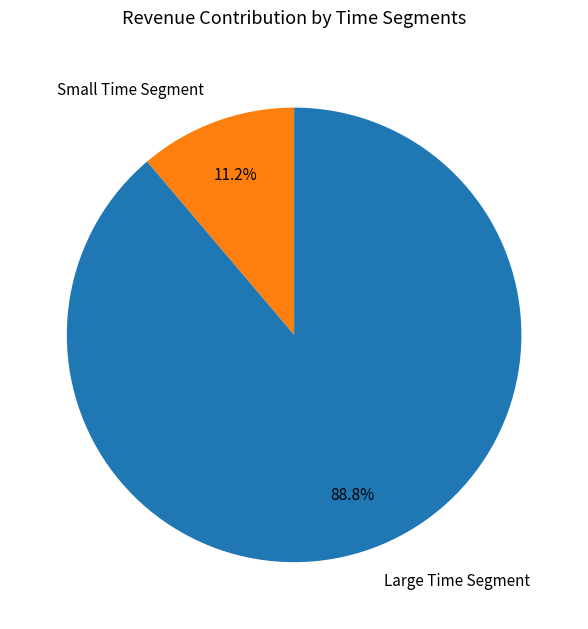

Combined, what portion of the pie is Small Time Segment and Large Time Segment?

100.0%